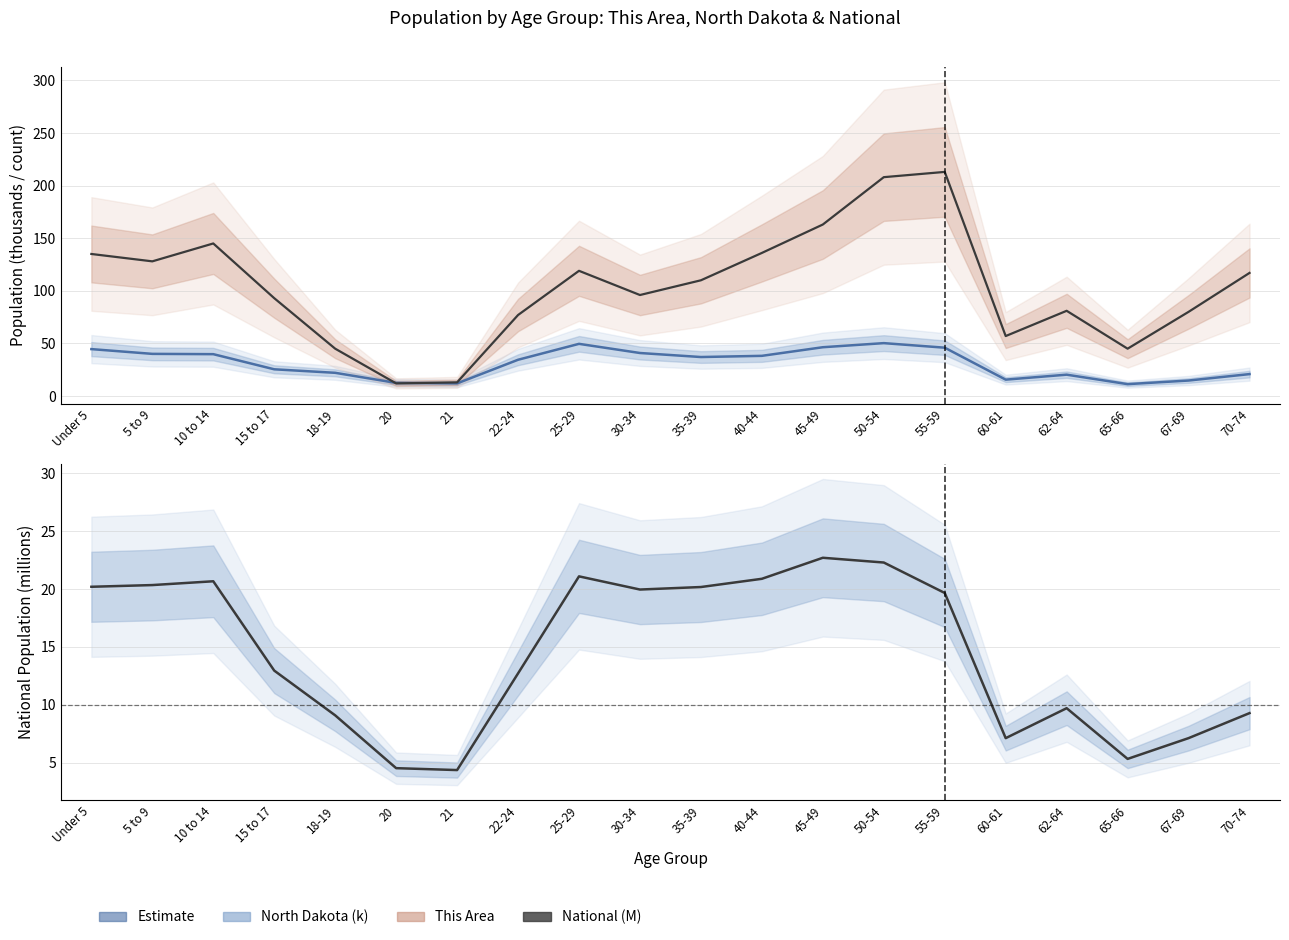

Where is the first local maximum for North Dakota (k)?

25-29